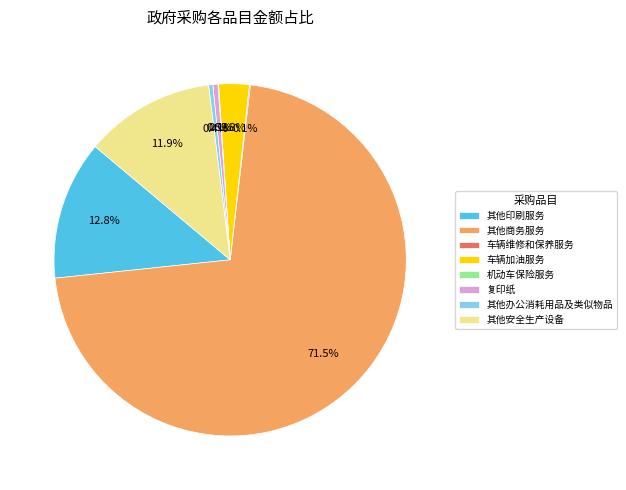

Is 其他印刷服务 the majority of the pie?

No